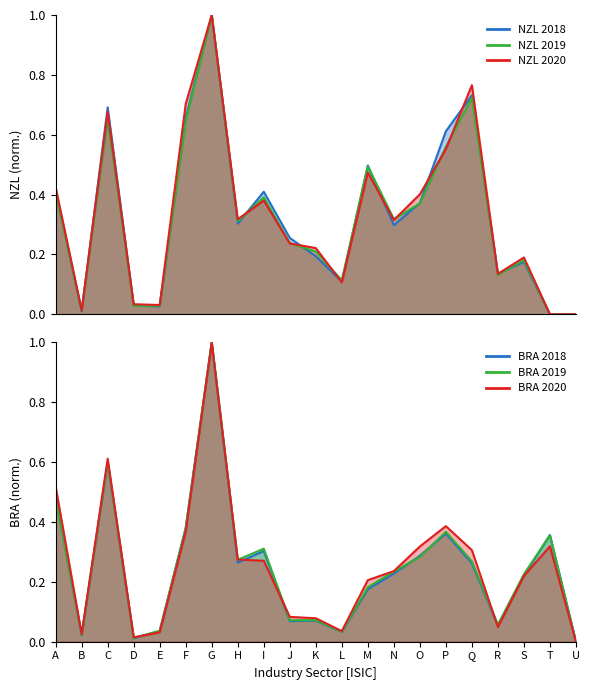

How many series are shown in this chart?

6